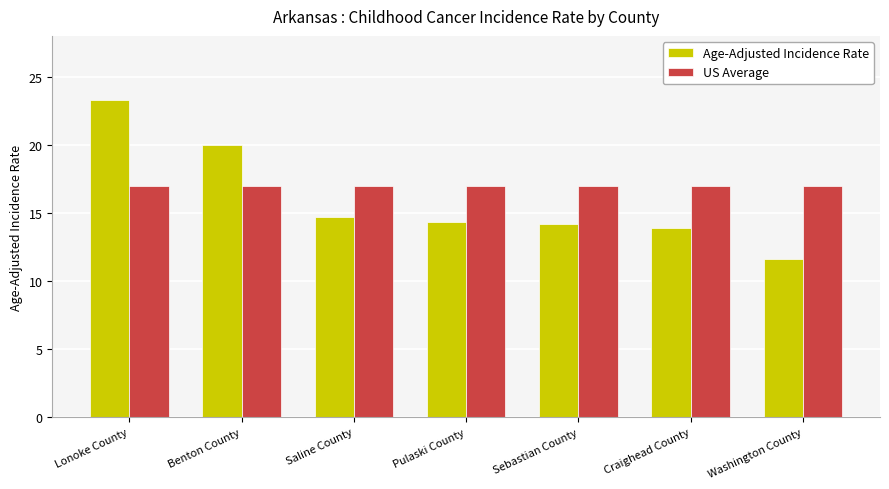

What position from the right is Saline County?

5